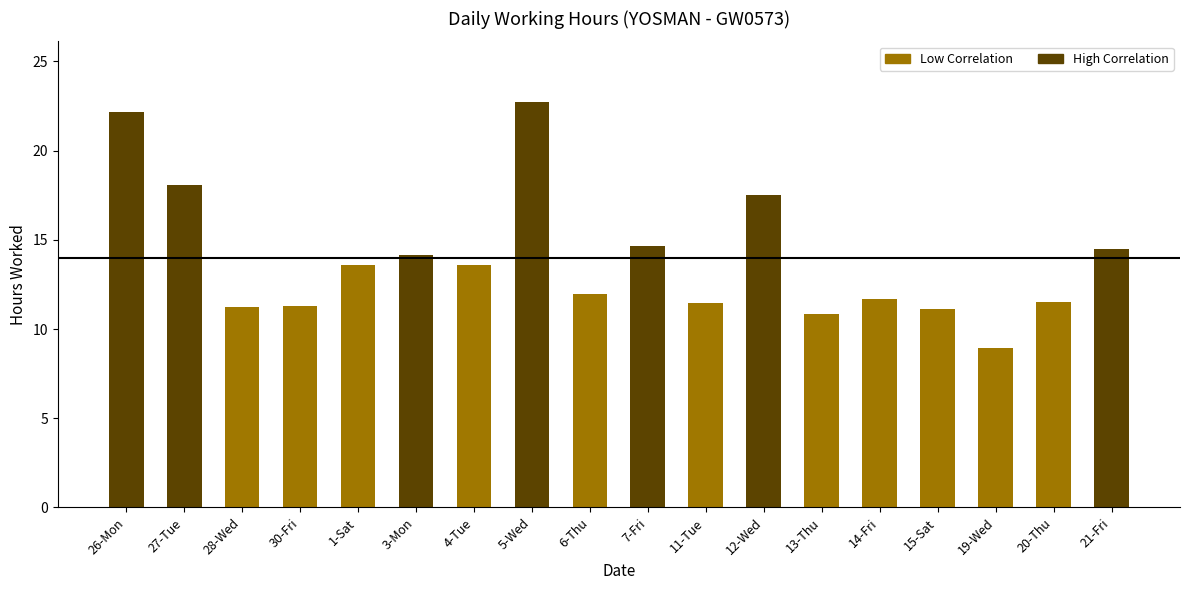

True or false: the data shows 19.3 at 3-Mon.

False